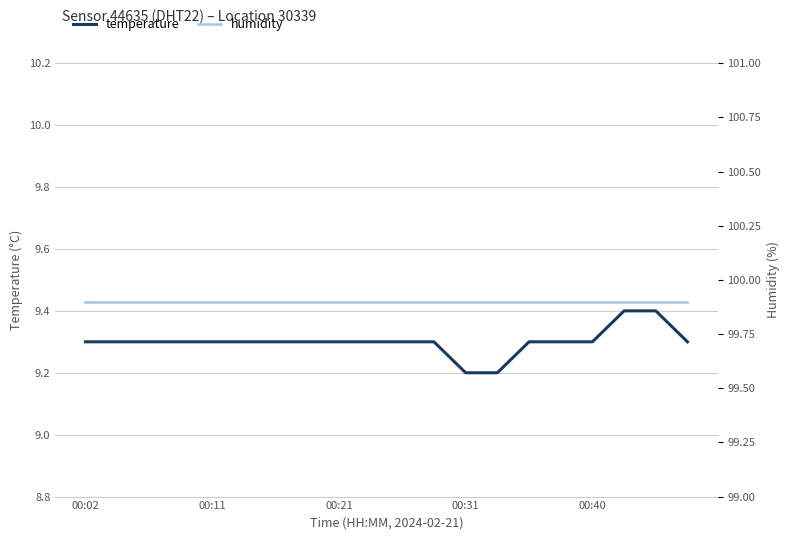

Which series has the largest total across all categories?

humidity